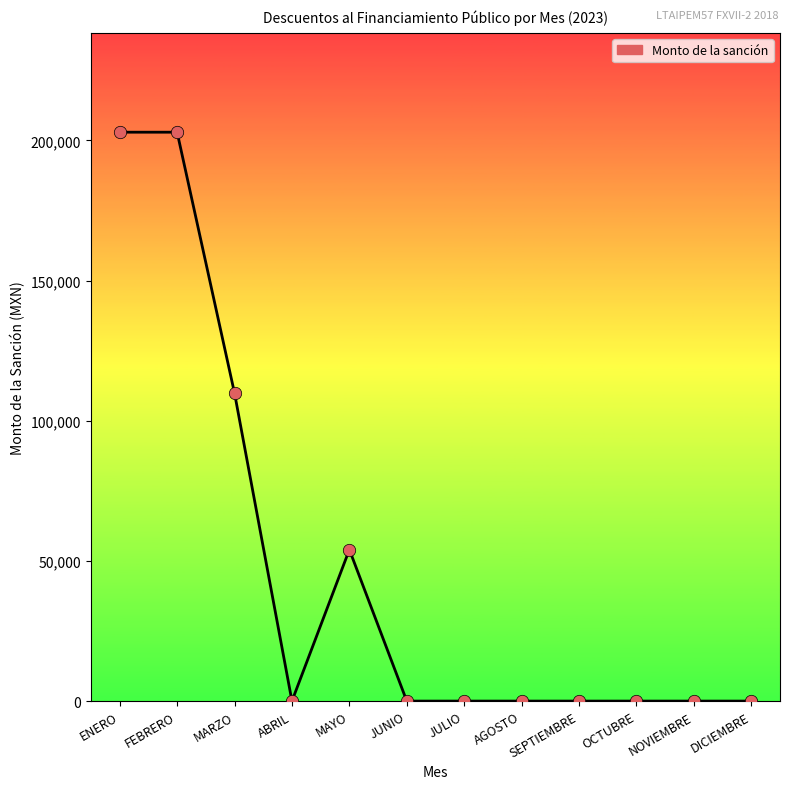

What is the change in value from ENERO to OCTUBRE?

-202936.1